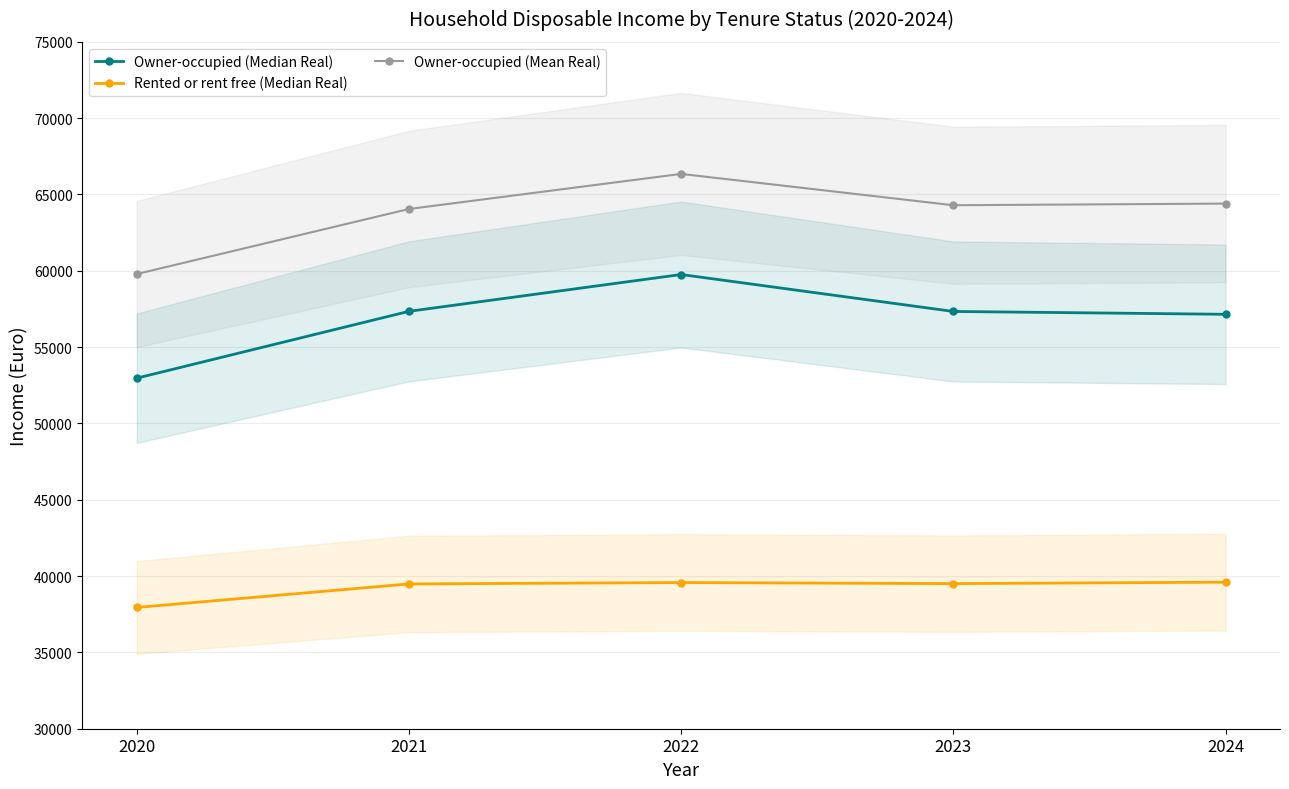

The Owner-occupied (Median Real) series shows 24296 at 2022. True or false?

False